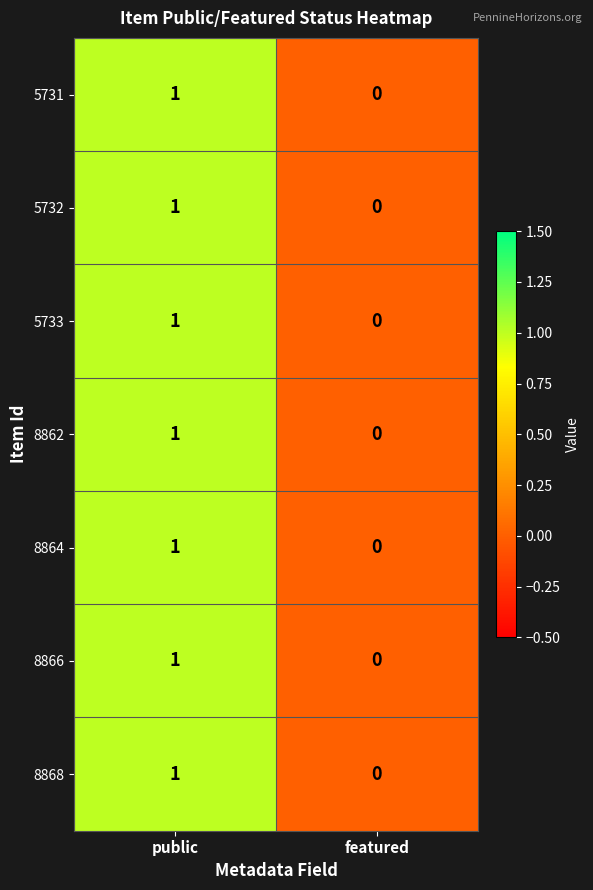

Is the value of 5732 at featured greater than the value of 8868 at public?

No